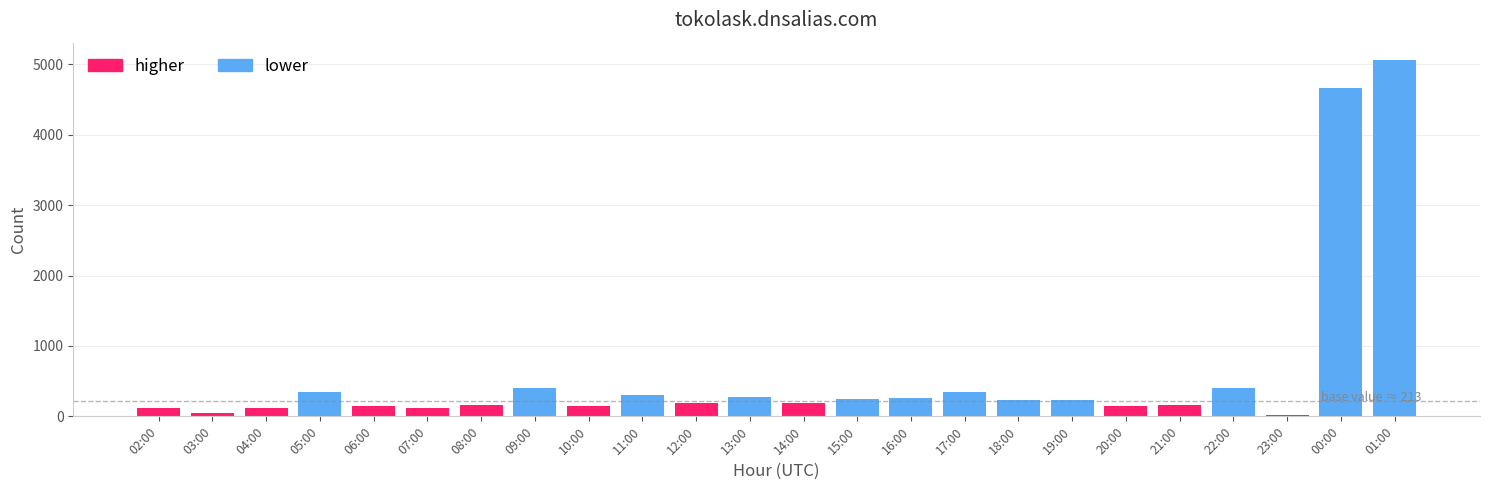

Read the value at 18:00, to the nearest 50.

250